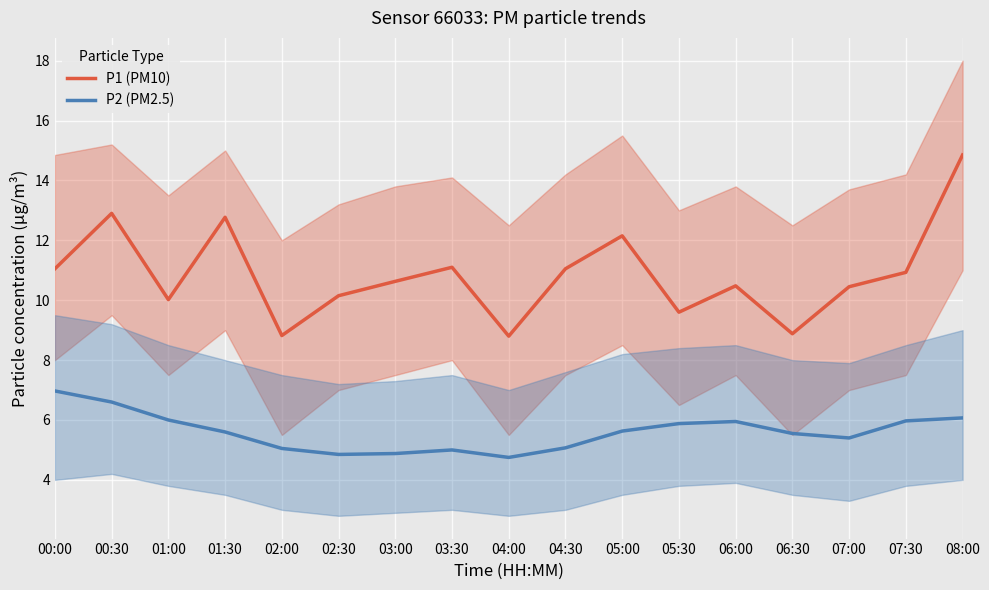

Between 07:00 and 07:30, which series saw the biggest shift?

P2 (PM2.5)